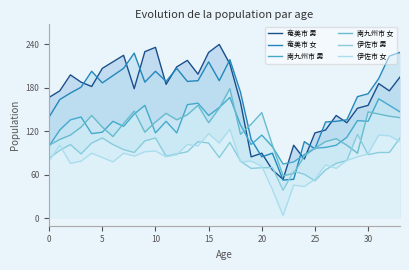

Which series ends up on top after the final intersection of 奄美市 男 and 南九州市 女?

奄美市 男